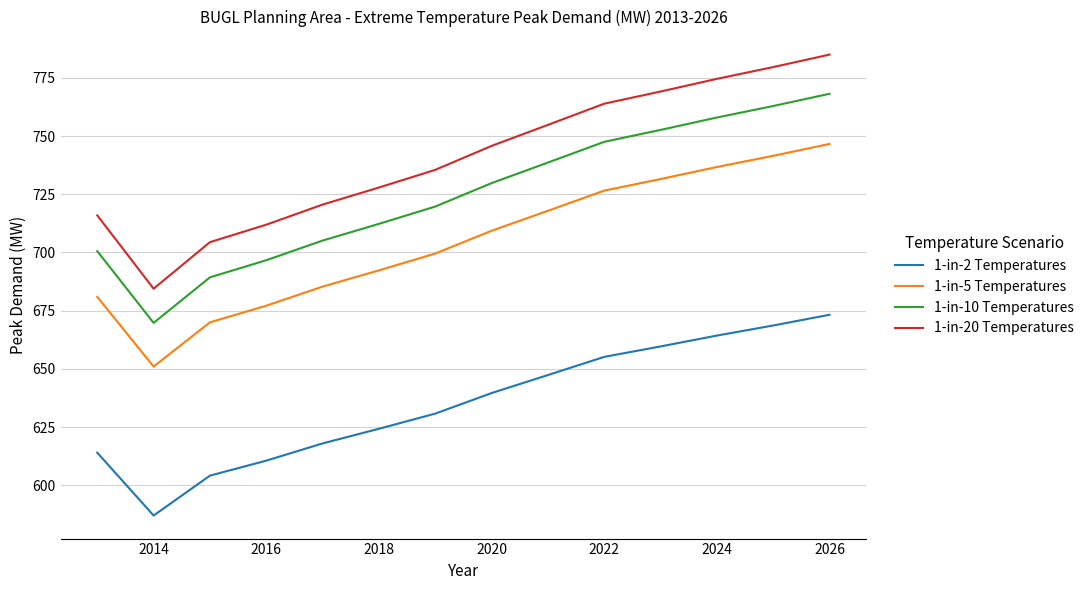

What is the maximum value for 1-in-10 Temperatures?

768.2